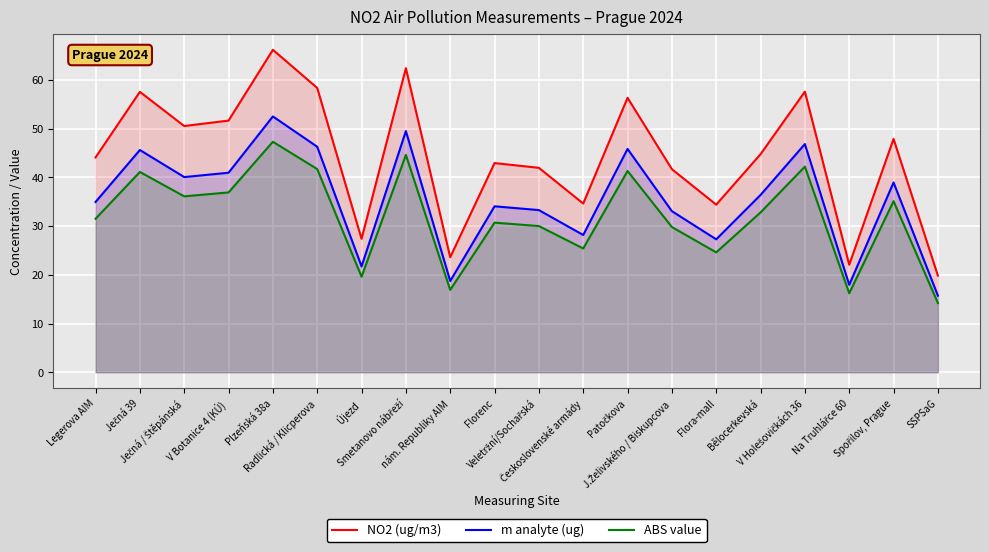

Is the value of ABS value at Patočkova greater than the value of NO2 (ug/m3) at SSPSaG?

Yes